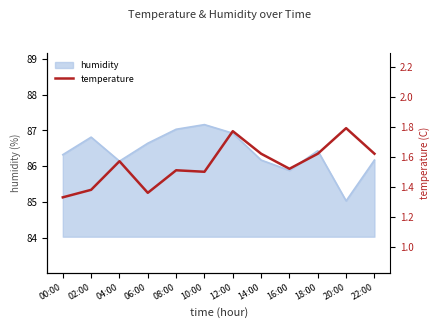

True or false: the data shows 1.1 at 16:00.

False